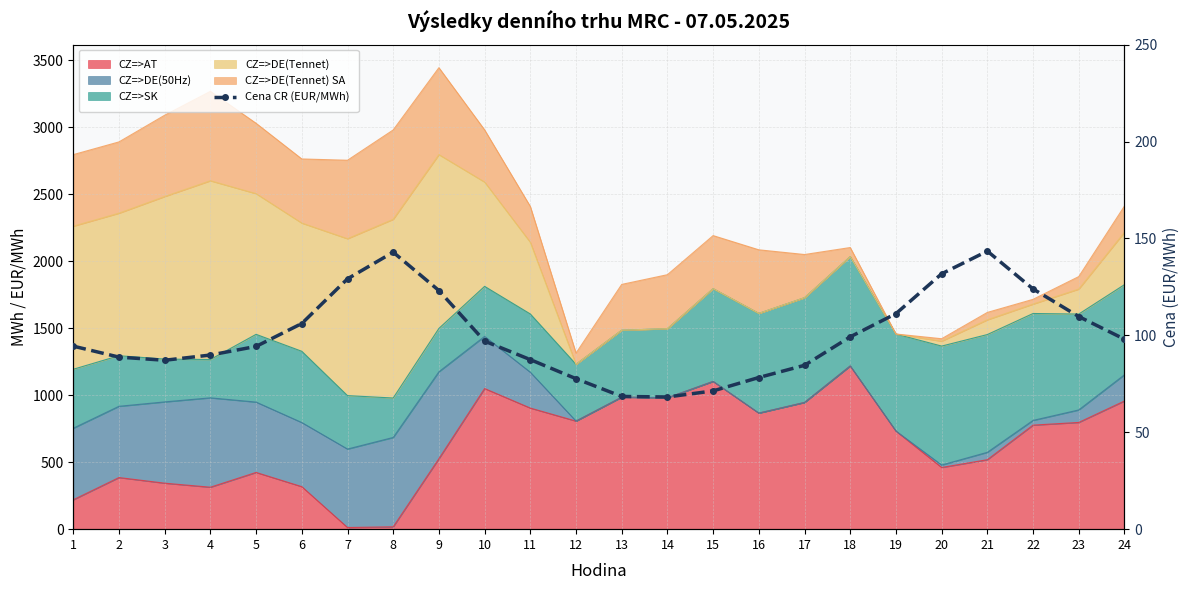

At which label does the data first exceed 97?

6